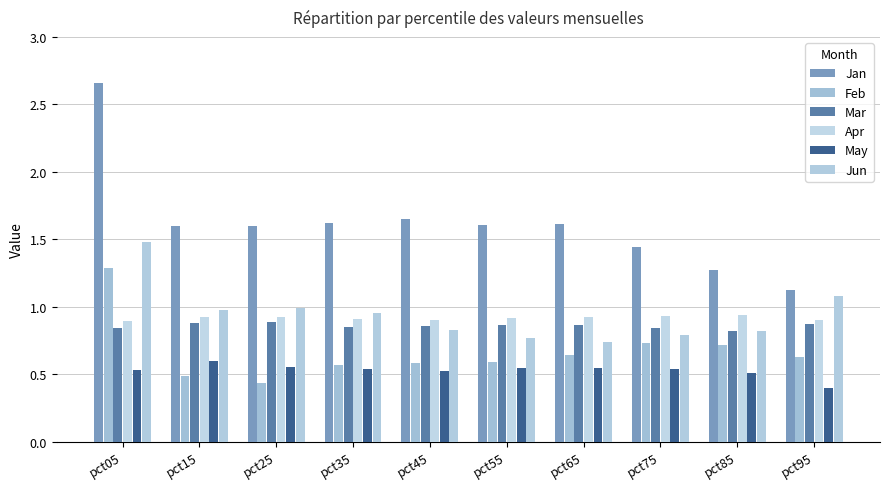

At how many categories does at least one series exceed 0?

10